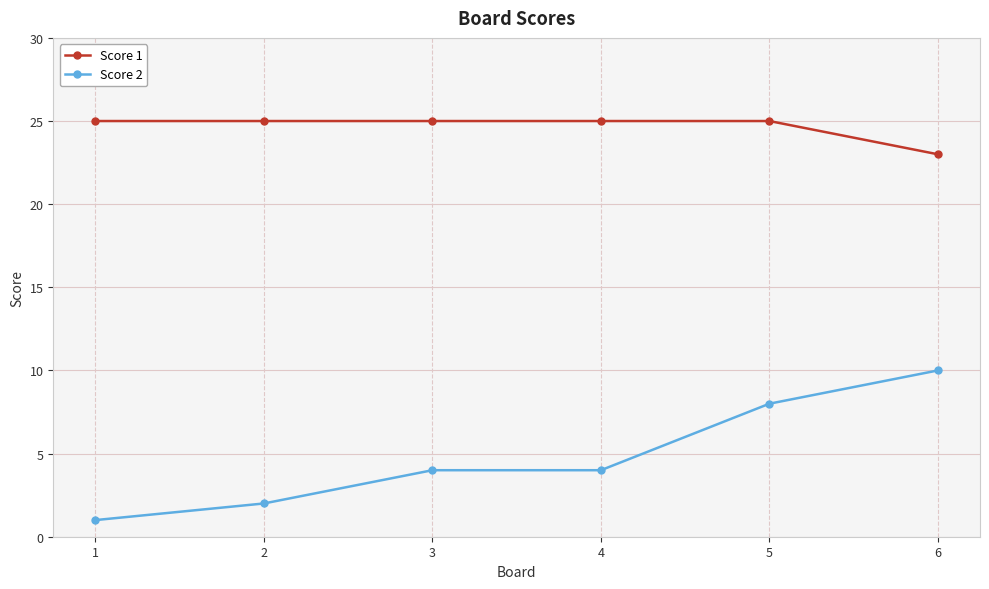

What is the greatest value displayed?

25